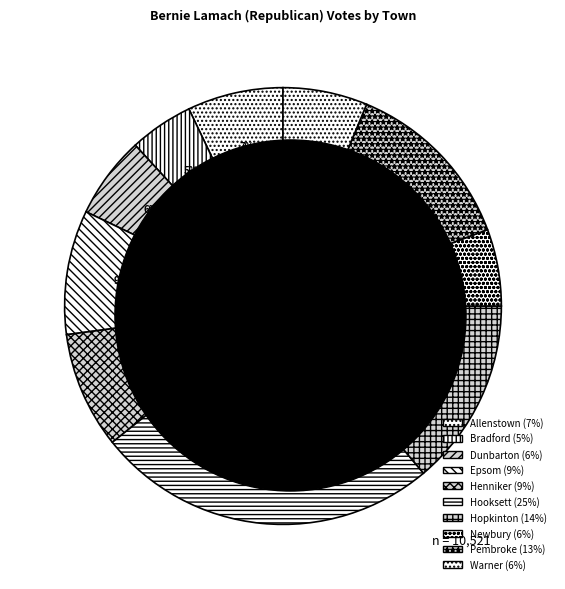

To the nearest percent, what is the combined percentage of Epsom and Pembroke?

22%